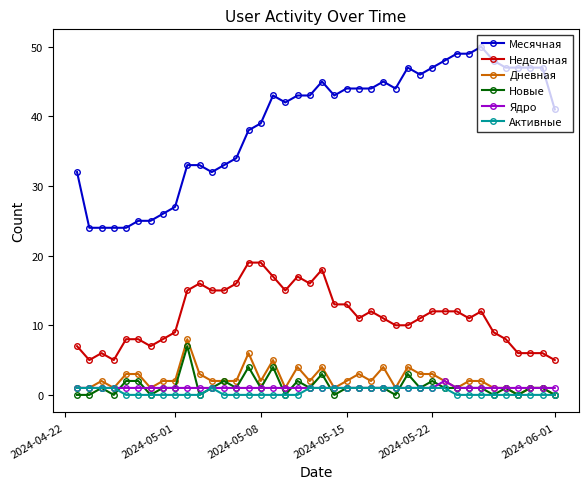

What is the greatest value displayed?

50